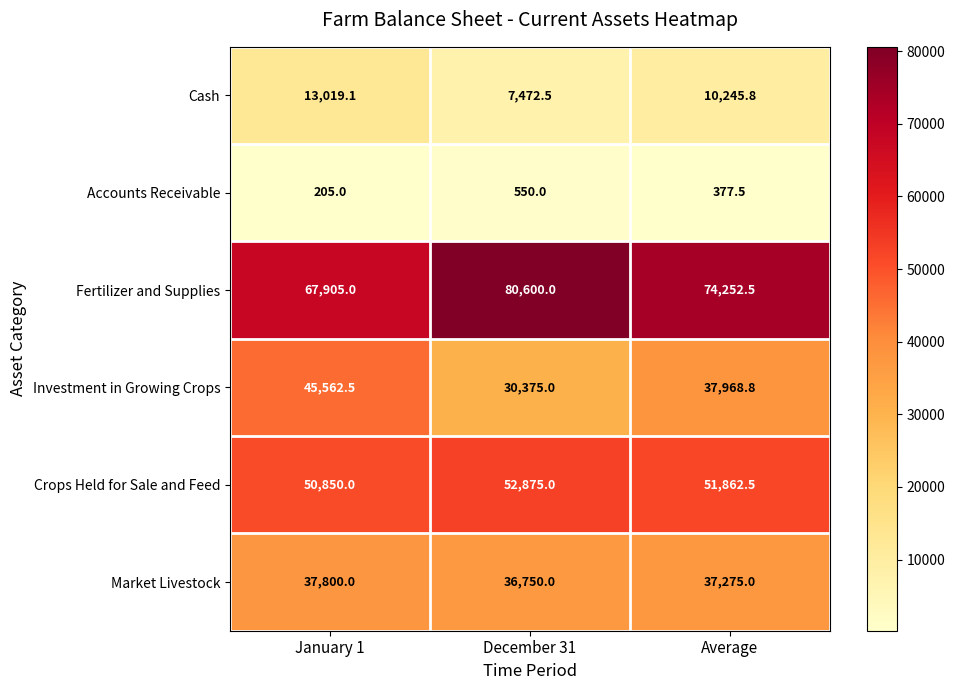

What is the smallest value displayed?

205.0